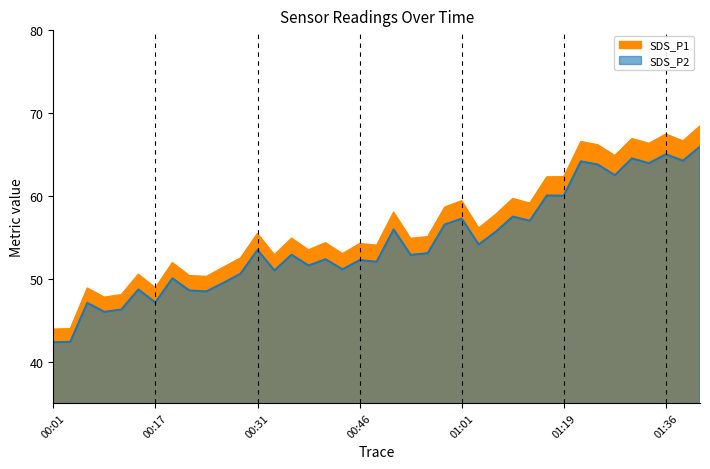

What is the sum of all values?

2118.1